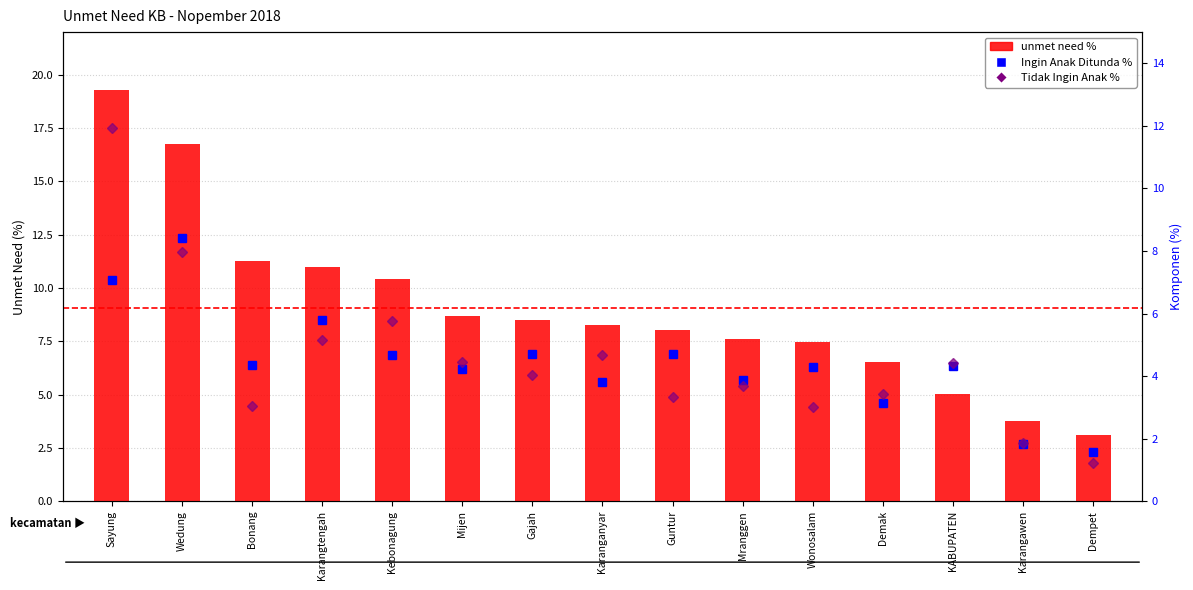

Reading left to right, list all the values displayed in this chart.

unmet need %: 19.3	16.8	11.2	11.0	10.4	8.7	8.5	8.2	8.1	7.6	7.5	6.5	5.0	3.7	3.1
Ingin Anak Ditunda %: 7.1	8.4	4.4	5.8	4.7	4.2	4.7	3.8	4.7	3.9	4.3	3.1	4.3	1.8	1.6
Tidak Ingin Anak %: 11.9	8.0	3.0	5.2	5.8	4.4	4.0	4.7	3.3	3.7	3.0	3.4	4.4	1.9	1.2